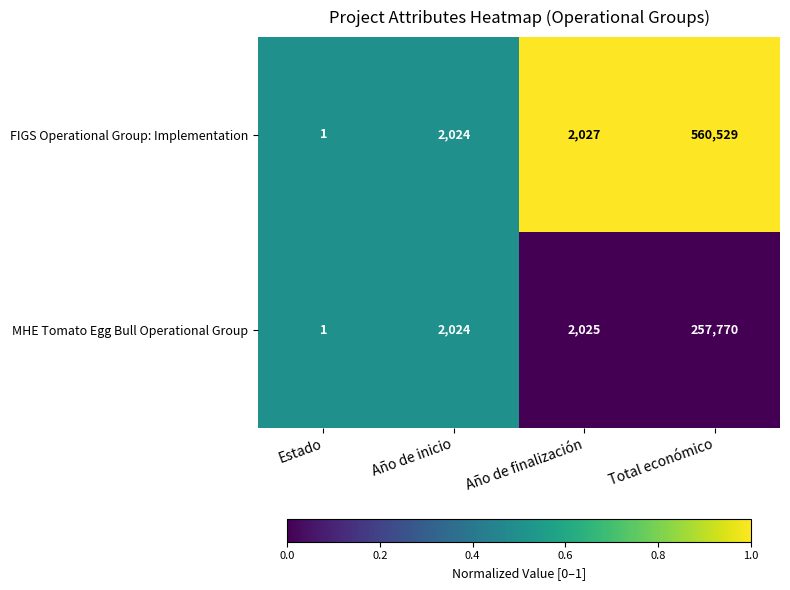

Read the FIGS Operational Group: Implementation value at Año de finalización.

2027